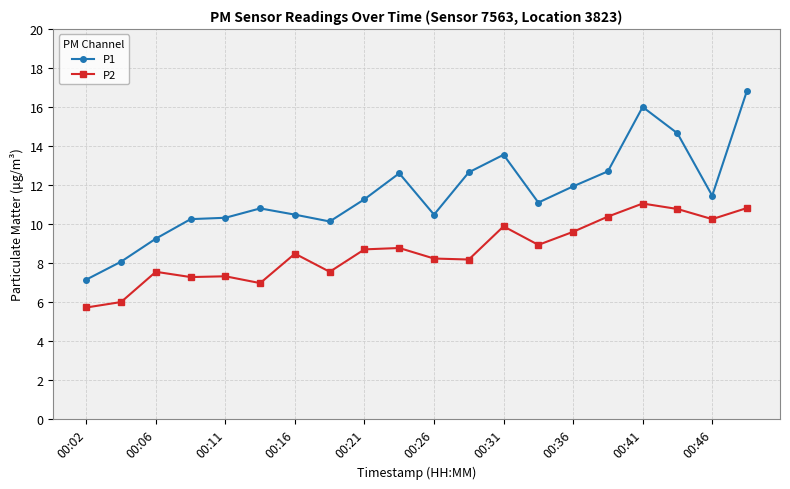

What is the minimum value shown in the chart?

5.7